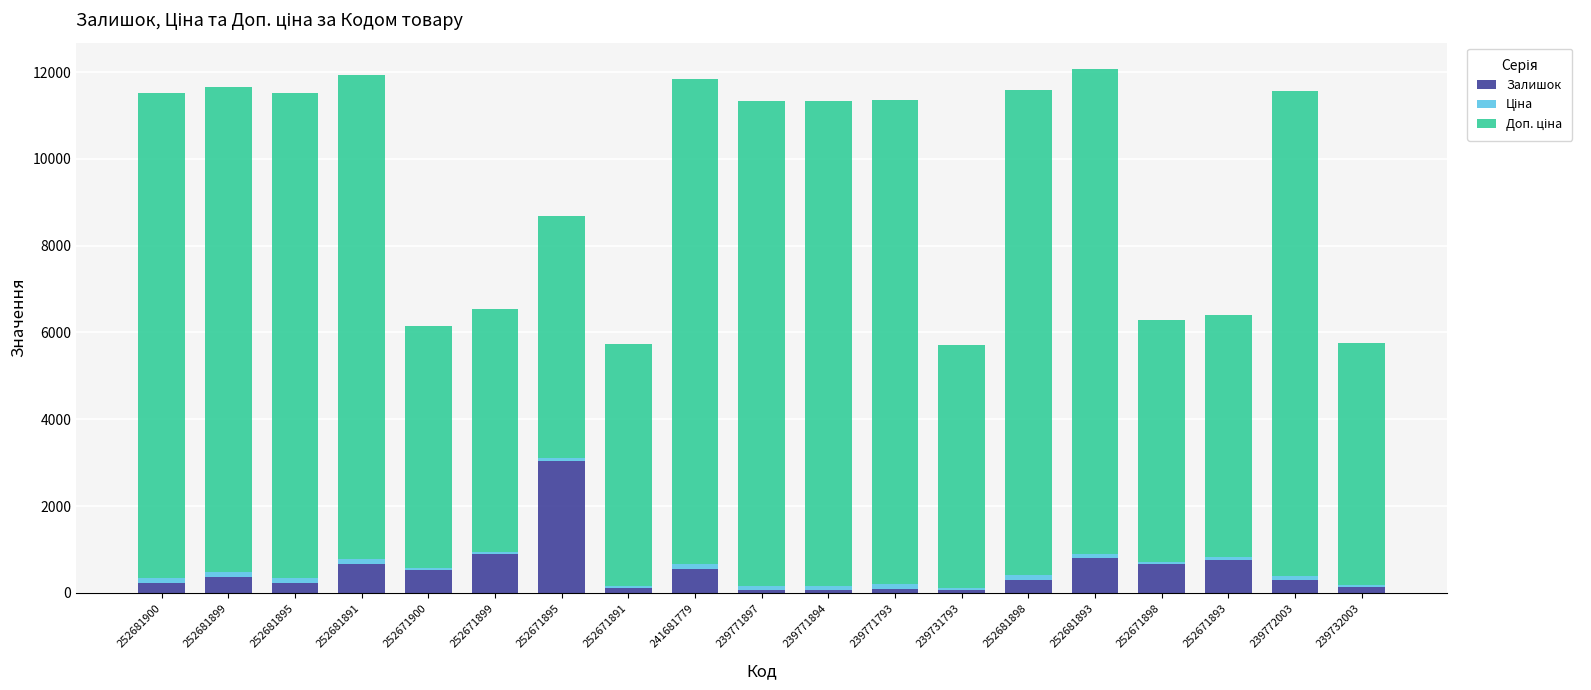

At which label does Залишок reach its peak?

252671895